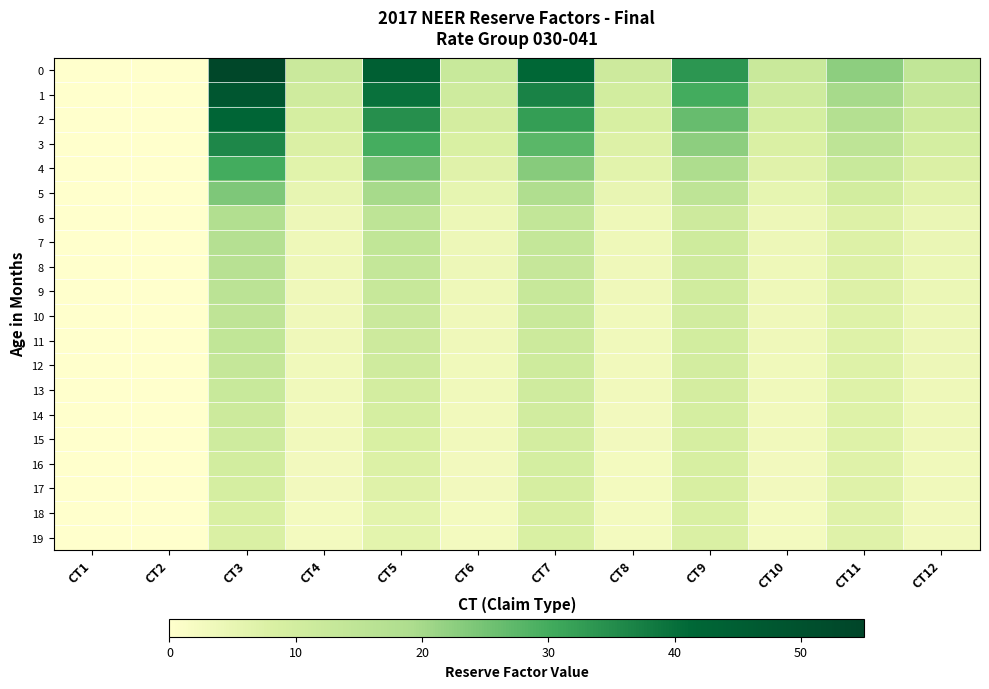

At which category is the sum across all series the highest?

CT3